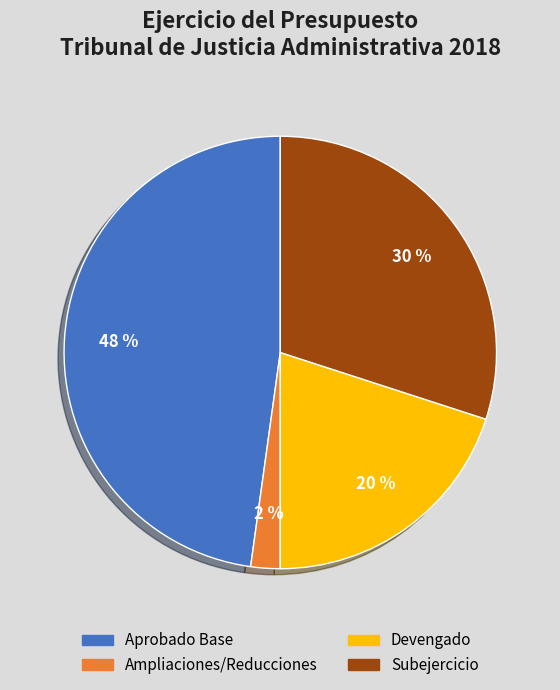

Is there a majority slice in this chart?

No